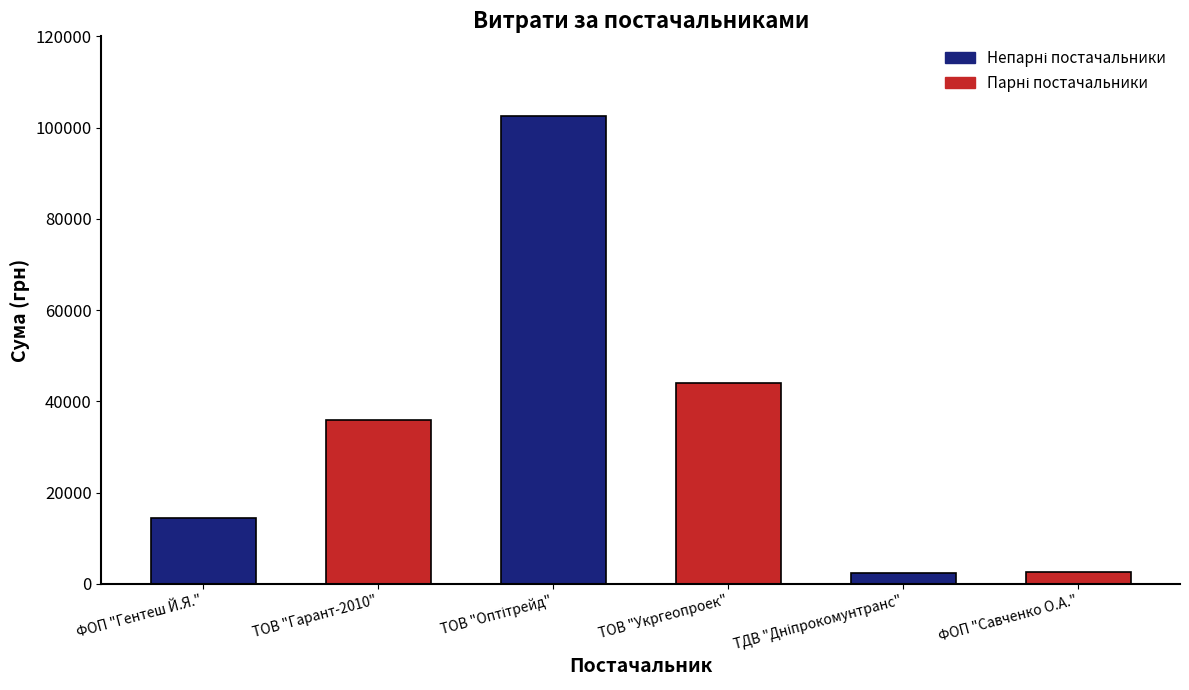

What is the difference between the maximum and minimum values?

100206.8